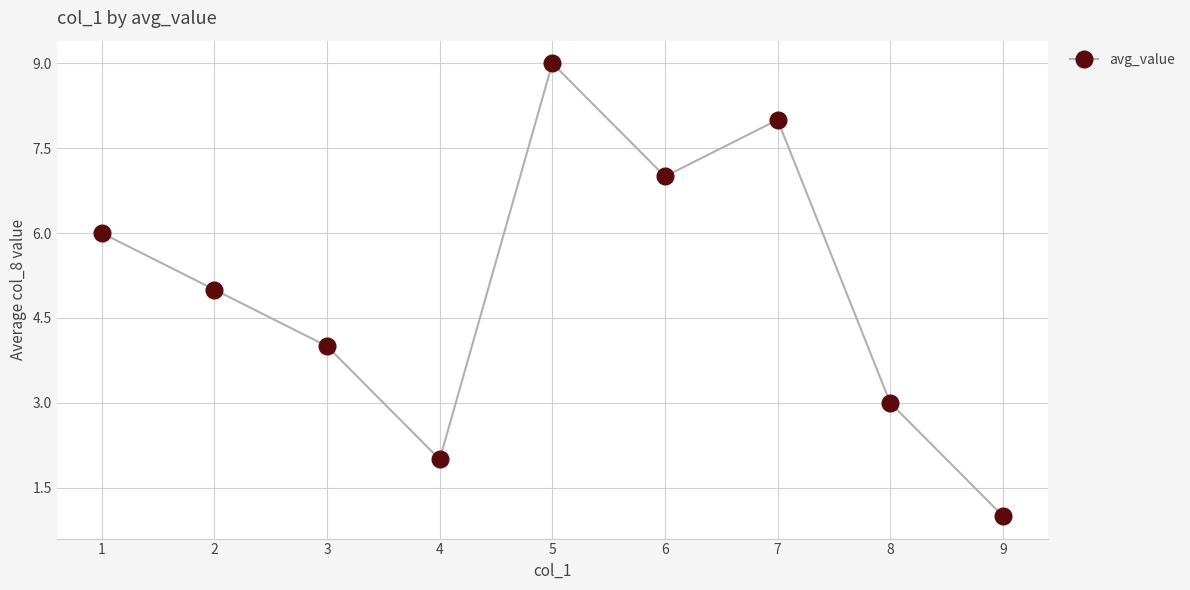

List the labels in order of value, smallest first.

9, 4, 8, 3, 2, 1, 6, 7, 5